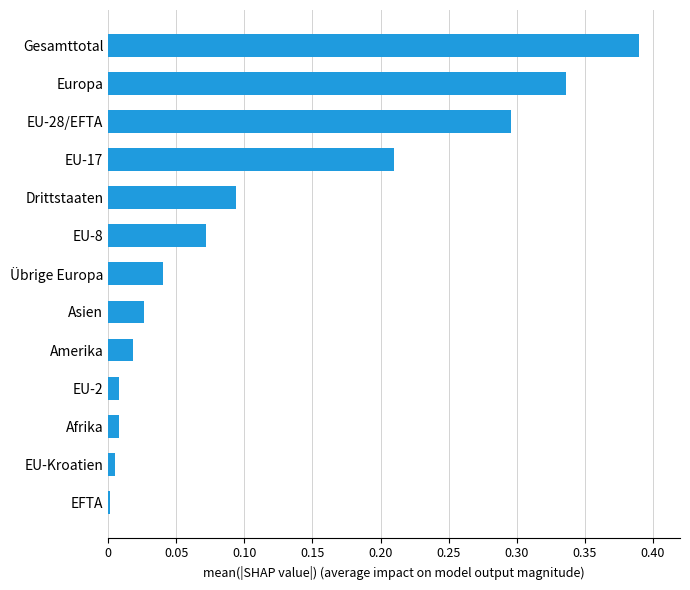

Between EFTA and Gesamttotal, which is larger?

Gesamttotal